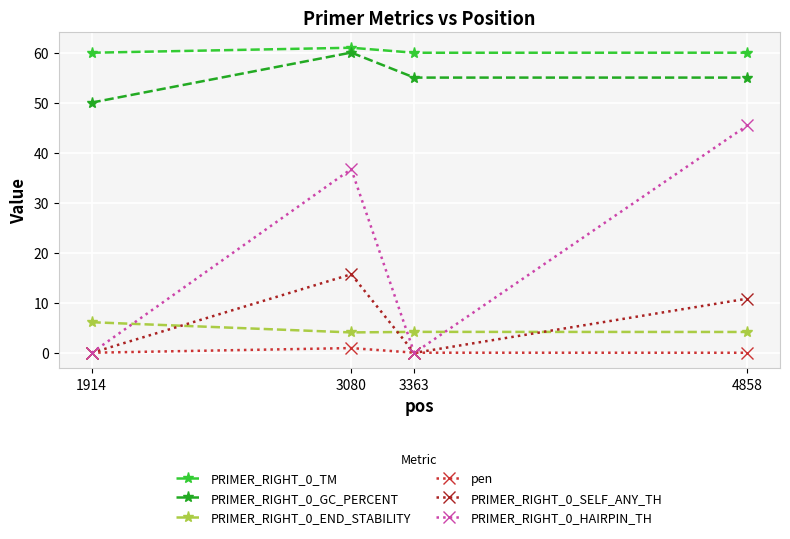

What is the maximum value shown in the chart?

61.0